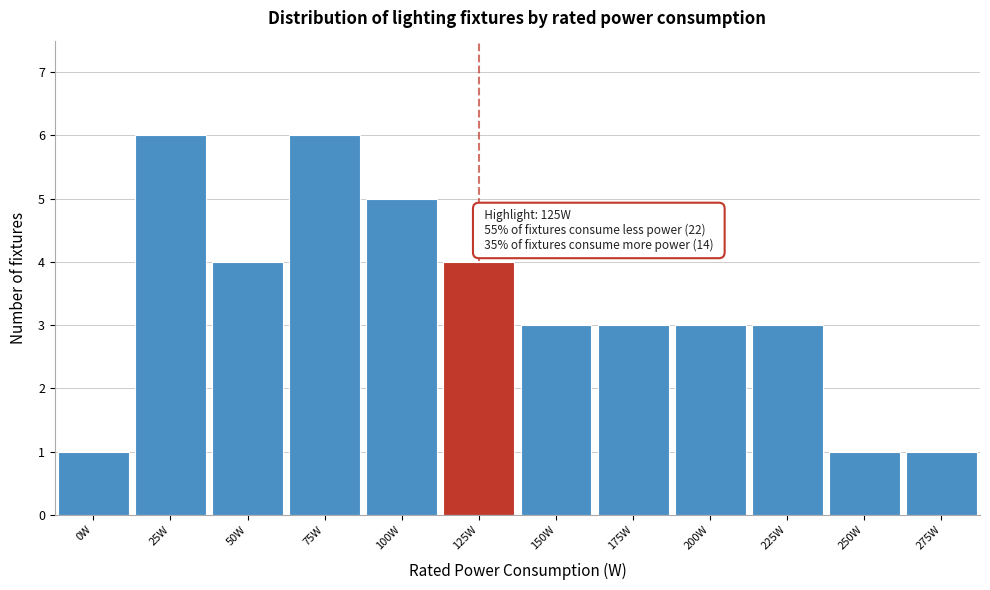

Reading left to right, what are all the values shown in this chart?

0W=1	25W=6	50W=4	75W=6	100W=5	125W=4	150W=3	175W=3	200W=3	225W=3	250W=1	275W=1